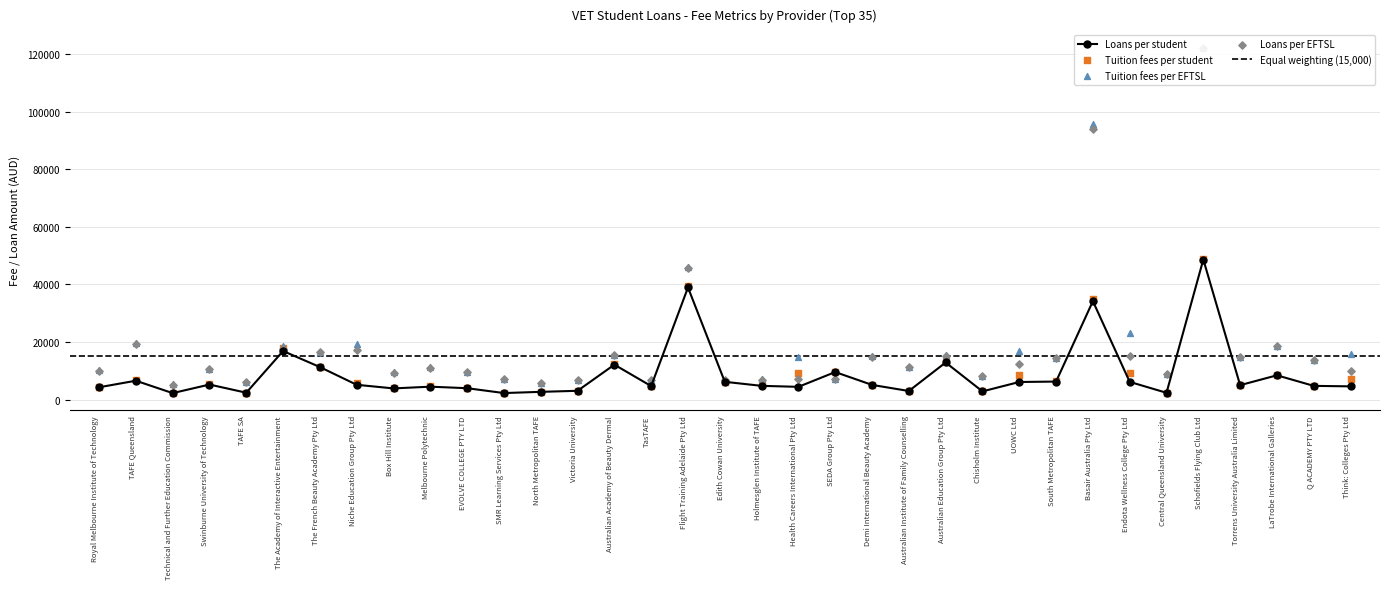

What is the total value across all series at SMR Learning Services Pty Ltd?

19045.5